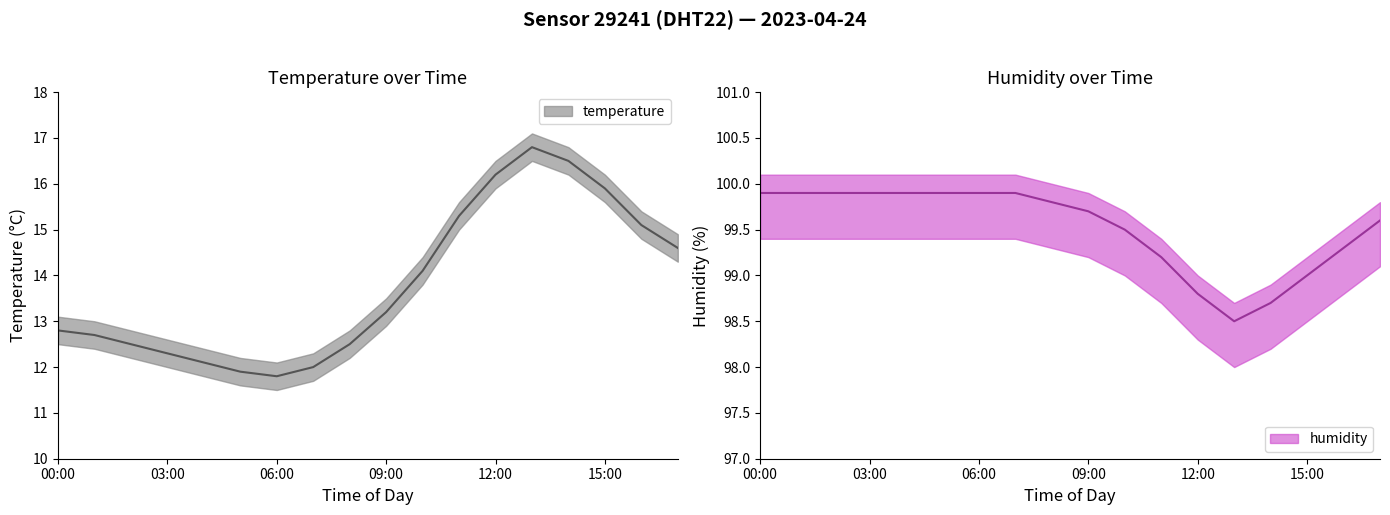

How many values in the humidity series are below 99?

3